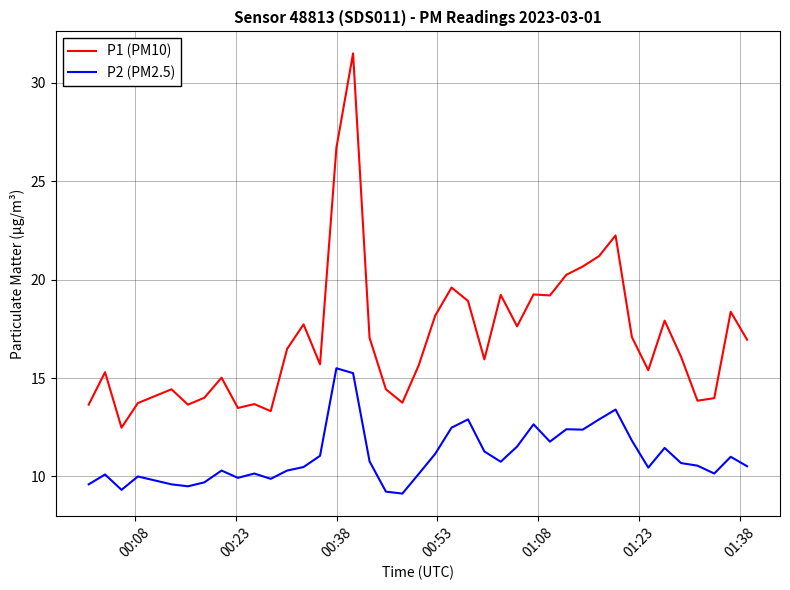

Which series has the widest spread of values?

P1 (PM10)